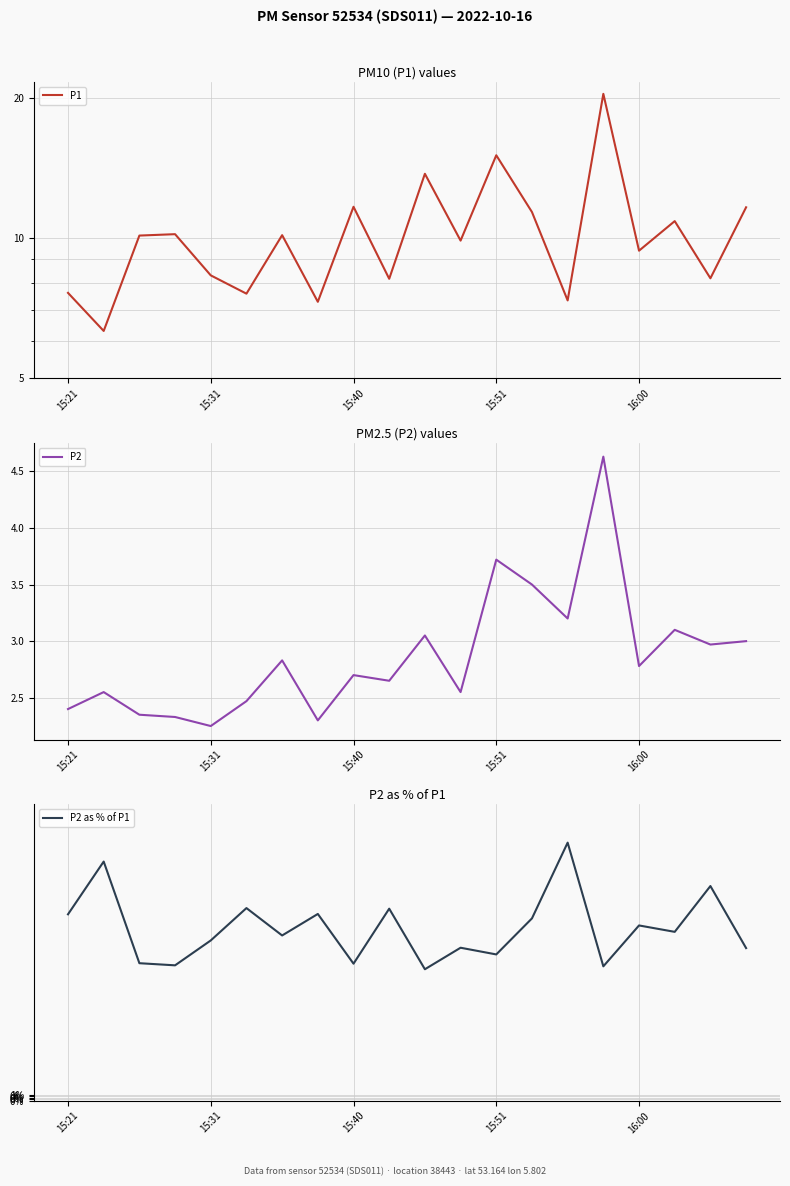

How many lines are shown in the chart?

3